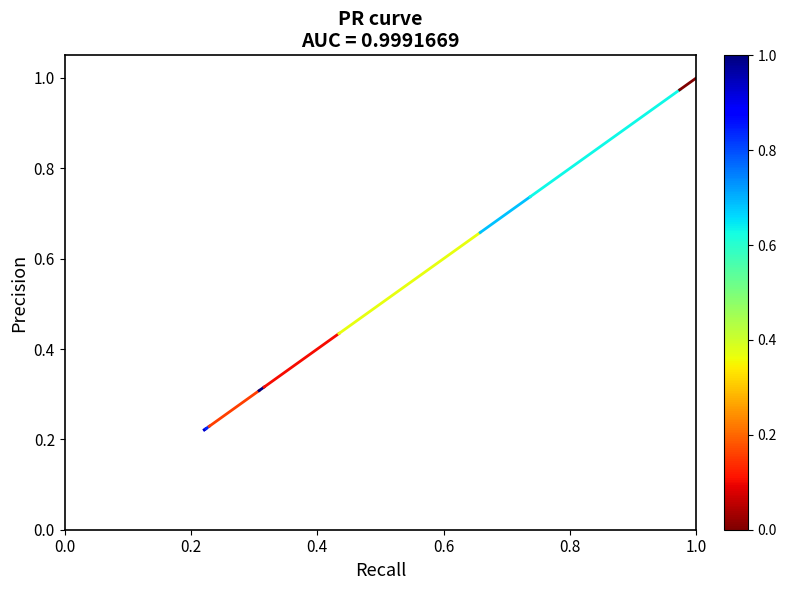

List the labels in order of value, largest first.

0.2, 0.0